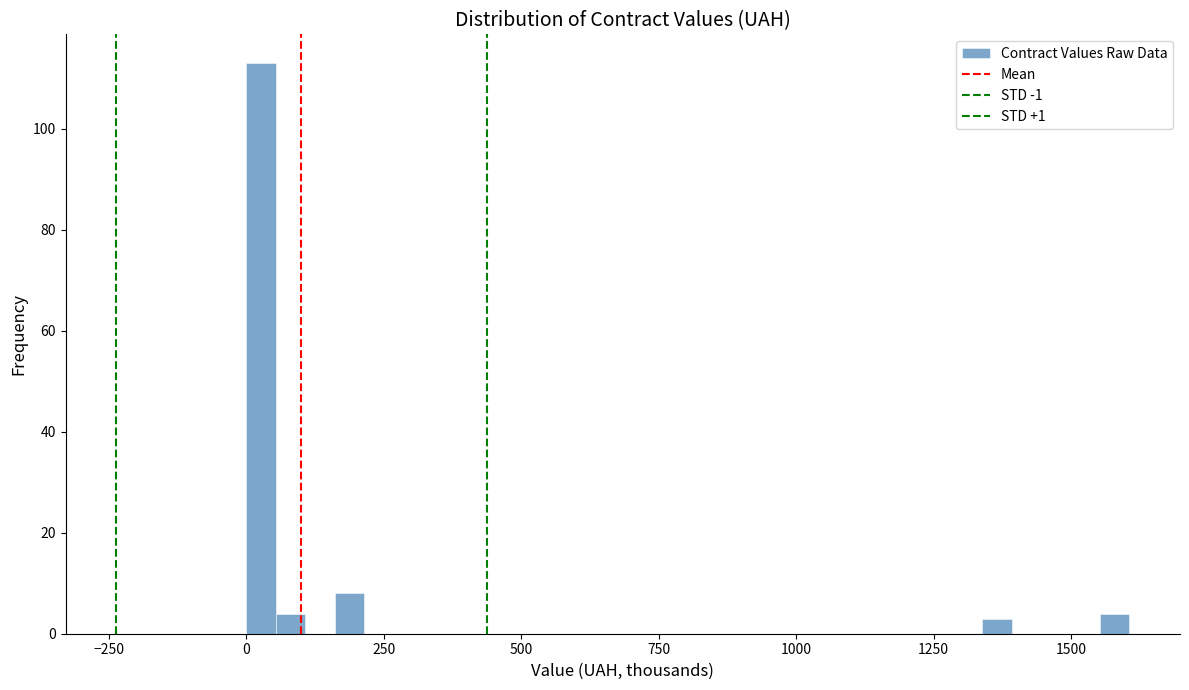

Read against the x-axis, roughly where is the centre of the tallest bar?

50